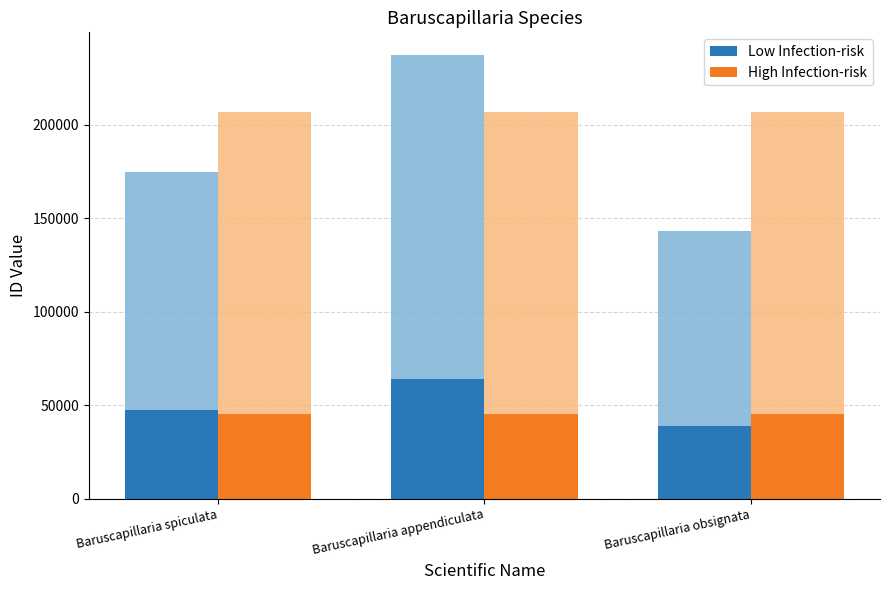

Where is Low Infection-risk nearest to the value 51362?

Baruscapillaria spiculata